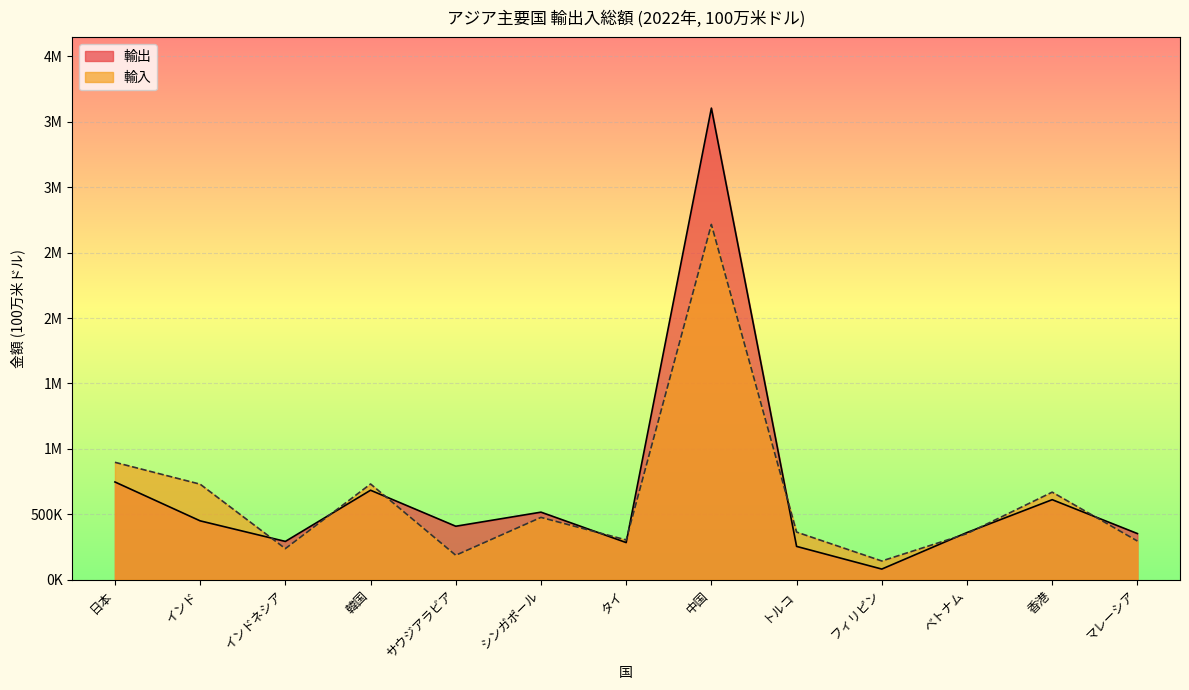

List the labels in order of 輸入 value, smallest first.

フィリピン, サウジアラビア, インドネシア, マレーシア, タイ, ベトナム, トルコ, シンガポール, 香港, インド, 韓国, 日本, 中国